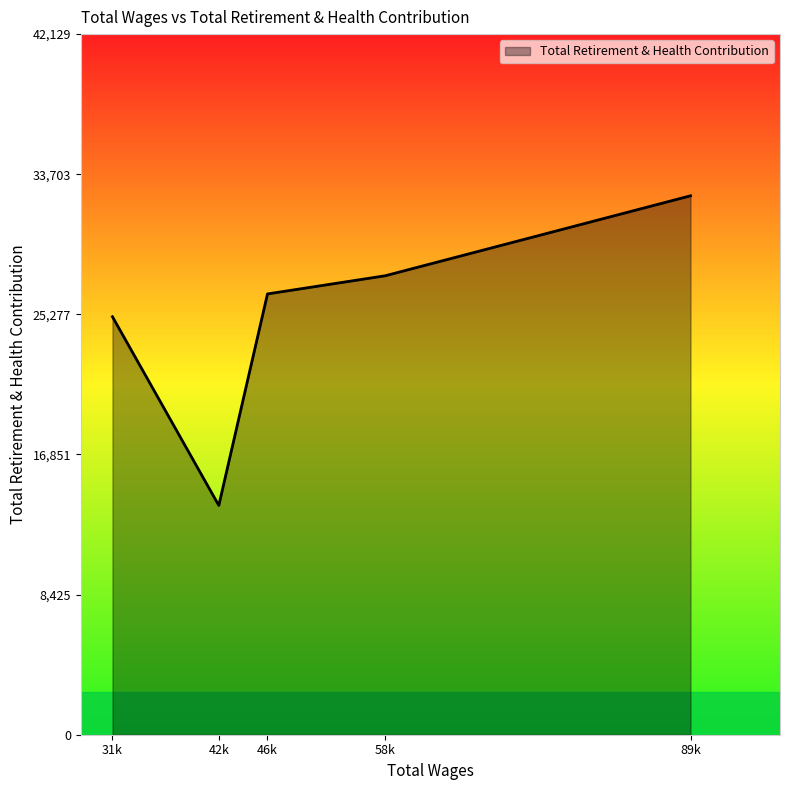

Where is the data nearest to the value 23097?

31k